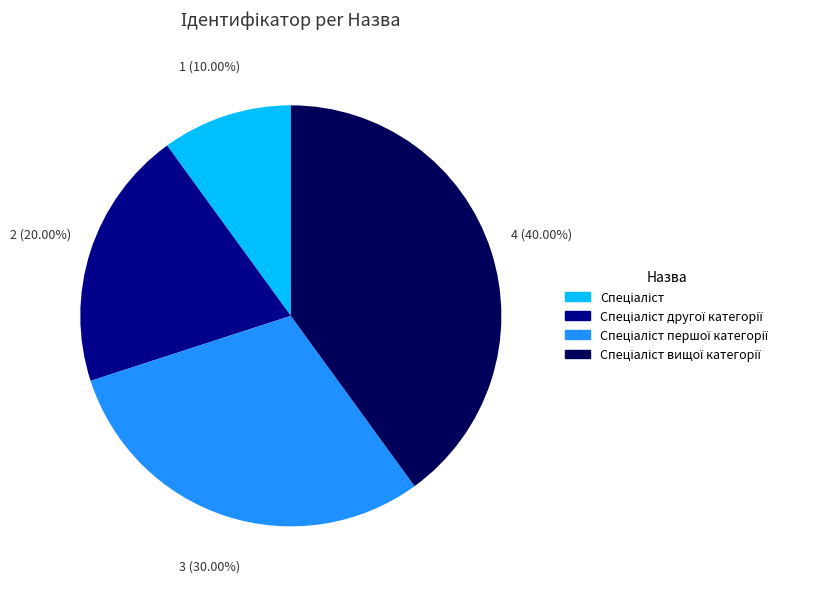

Is there a majority slice in this chart?

No